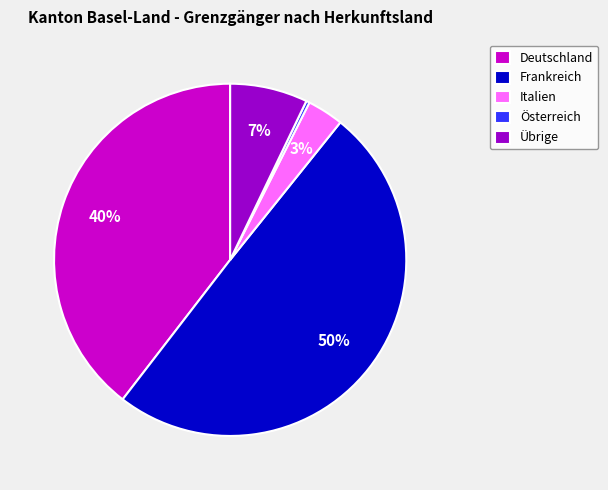

To the nearest percent, what portion does Italien represent?

3%